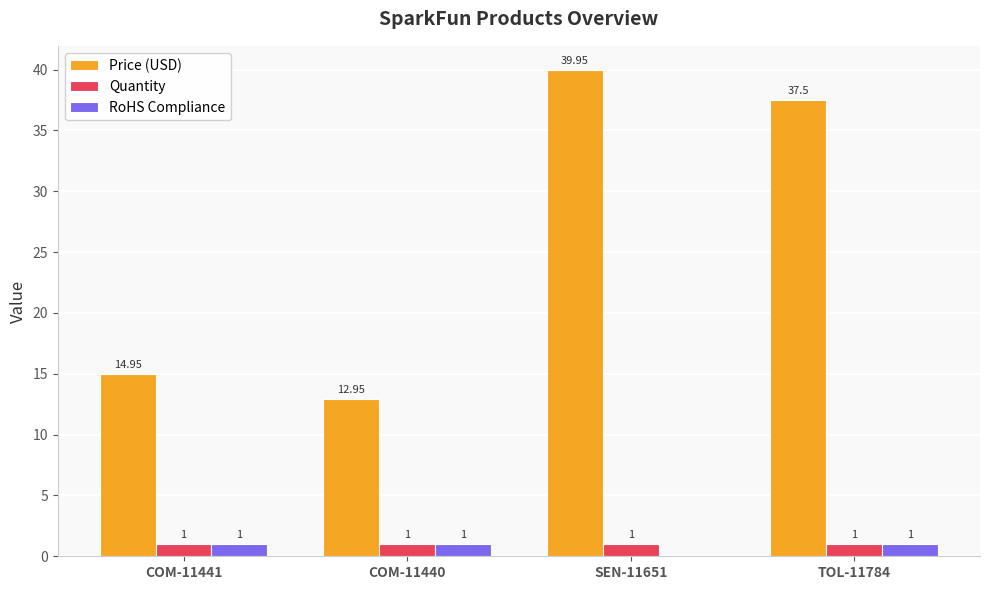

Are the bars horizontal?

No